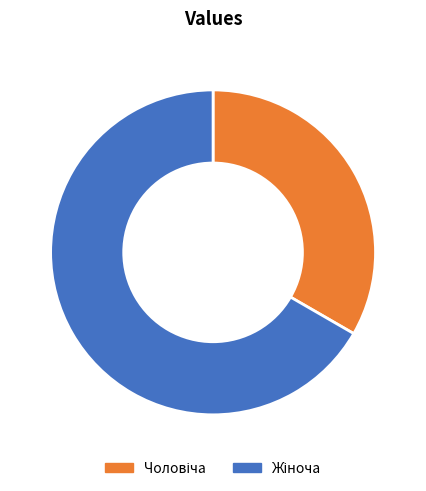

Does any single category account for the majority?

Yes